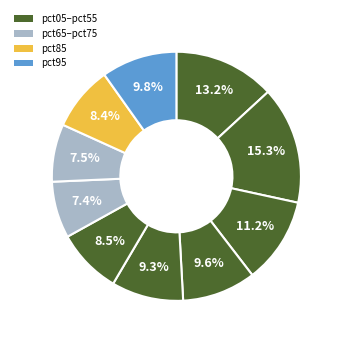

How many segments does this pie chart have?

10